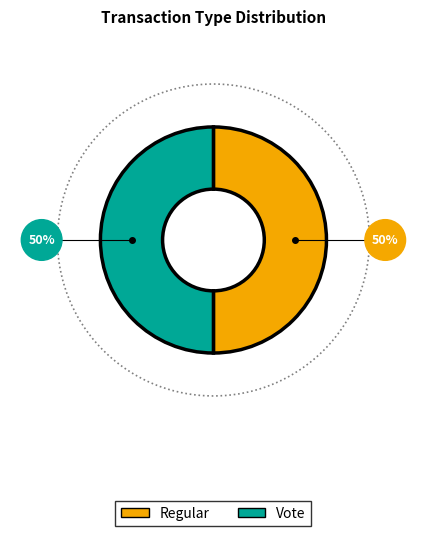

What is the smallest slice in the pie chart?

Regular